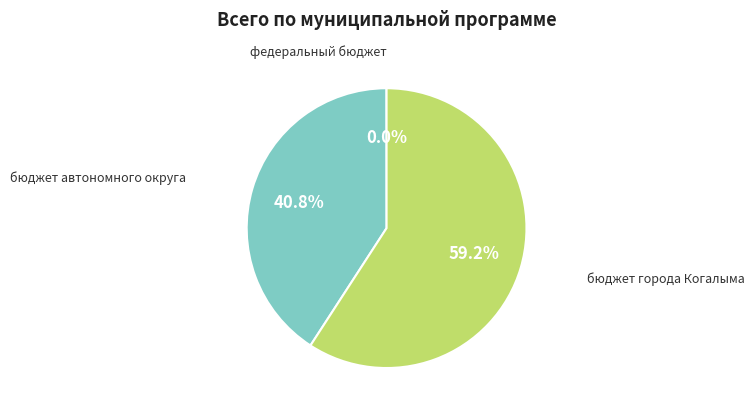

To the nearest percent, what is the difference between the largest and smallest slice percentages?

59%